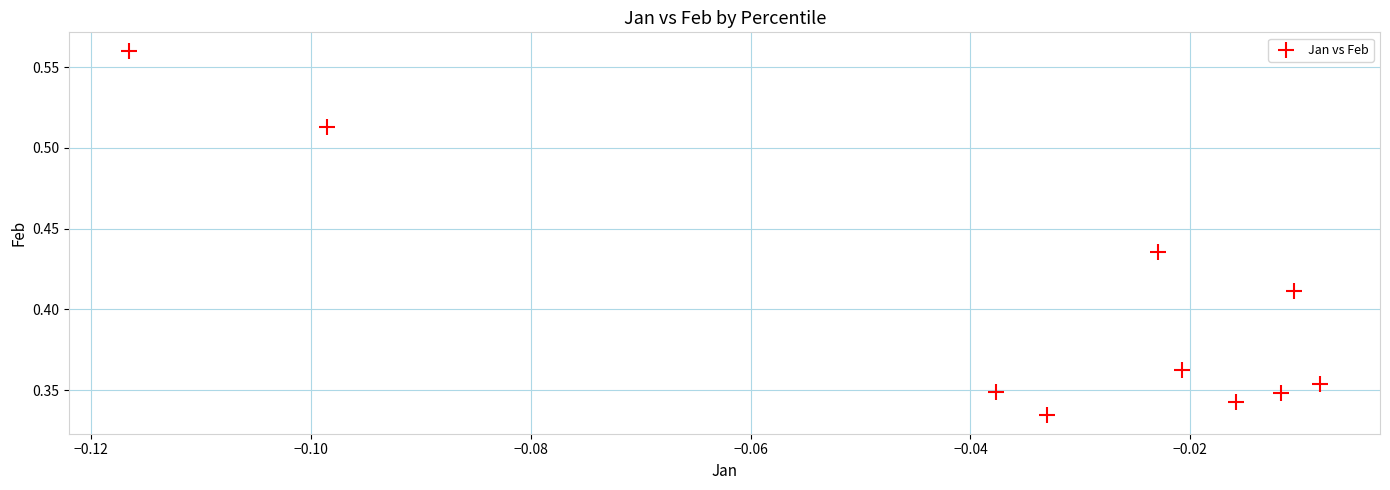

How many points are shown in the scatter plot?

10